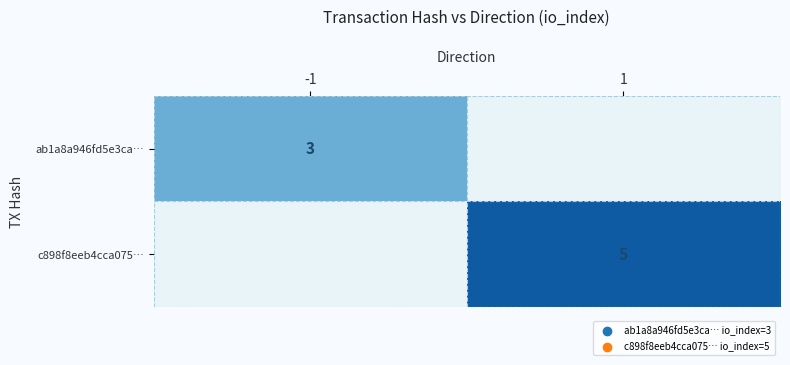

Is it true that ab1a8a946fd5e3ca… equals 3 at -1?

True